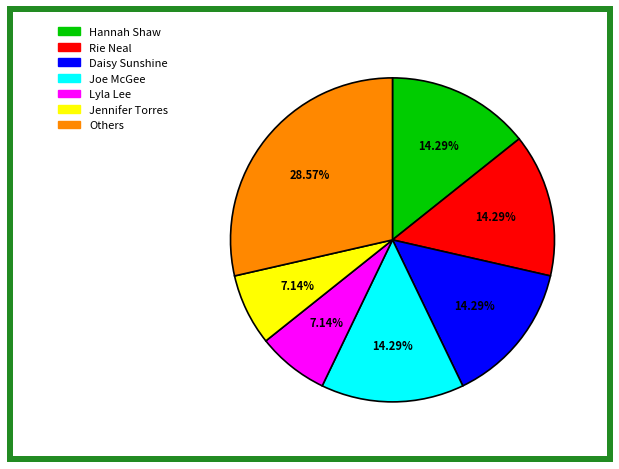

Does any single category account for the majority?

No